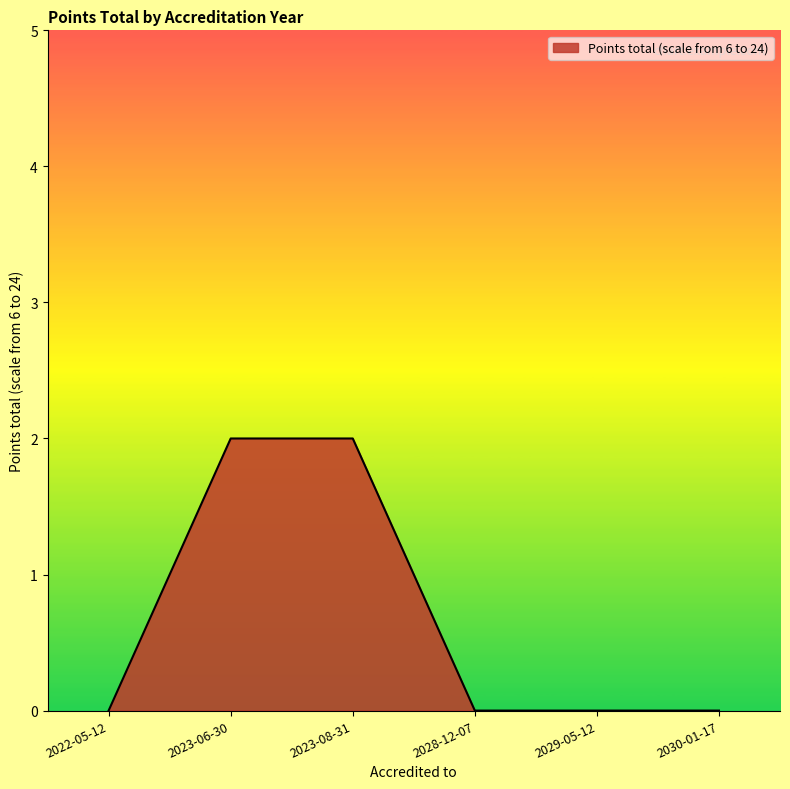

True or false: the data shows 2 at 2023-06-30.

True